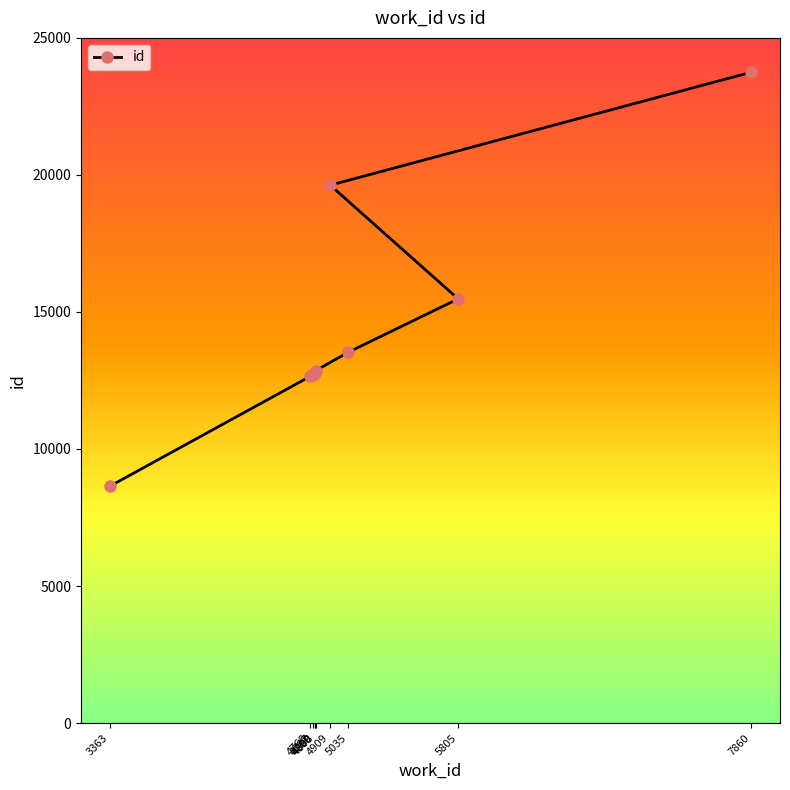

What is the label of the 7th point from the right?

4799